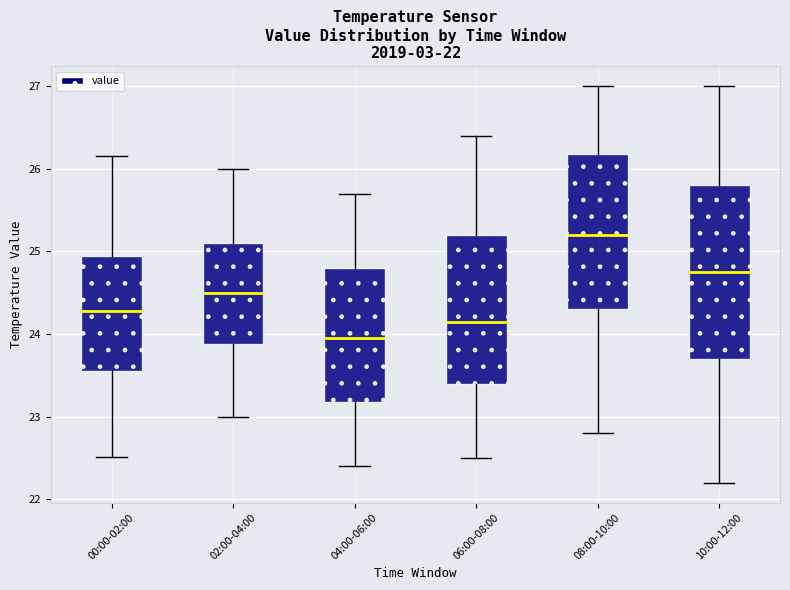

Which box's median line is the highest?

08:00-10:00